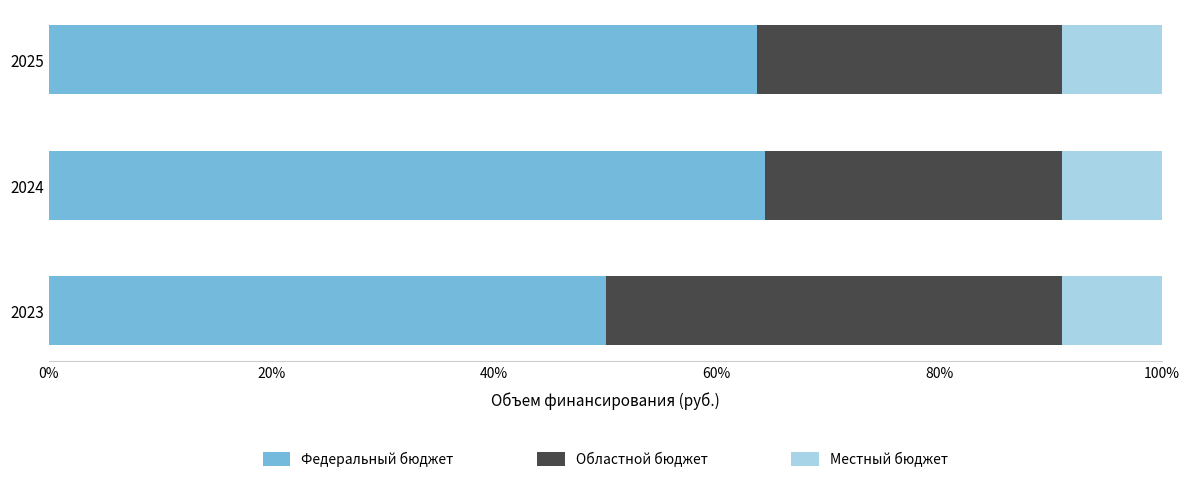

The Федеральный бюджет series shows 65.4 at 2023. True or false?

False